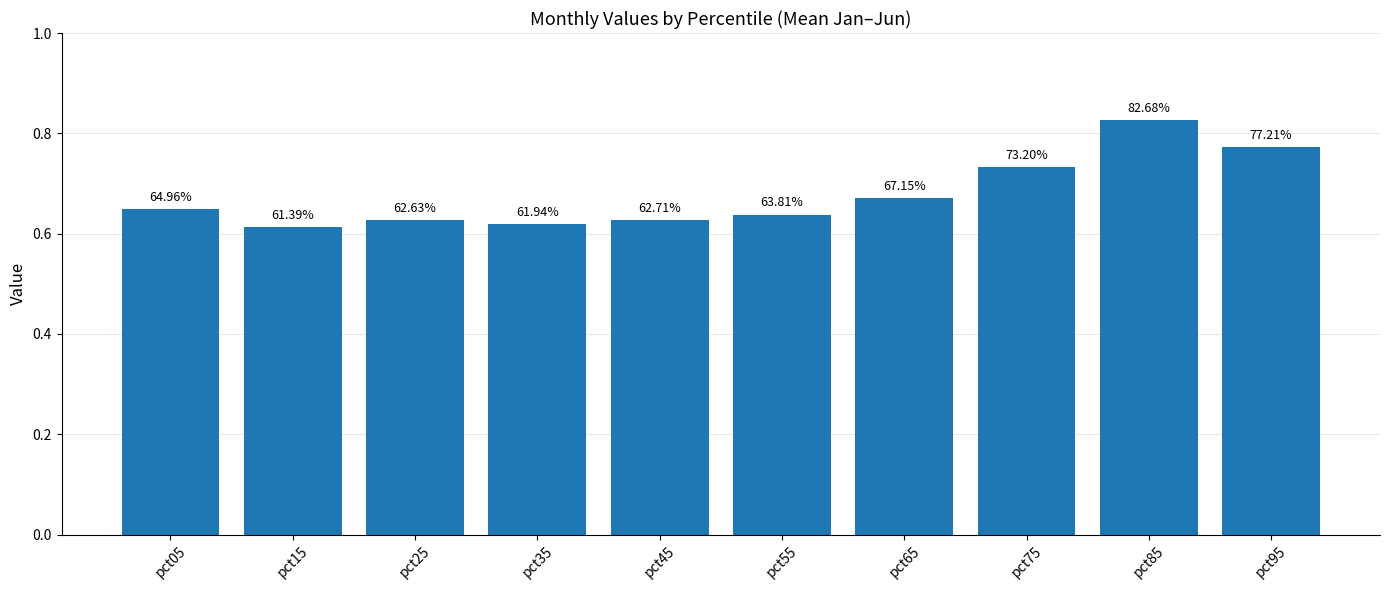

Reading left to right, extract all data points from this chart.

0.6	0.6	0.6	0.6	0.6	0.6	0.7	0.7	0.8	0.8